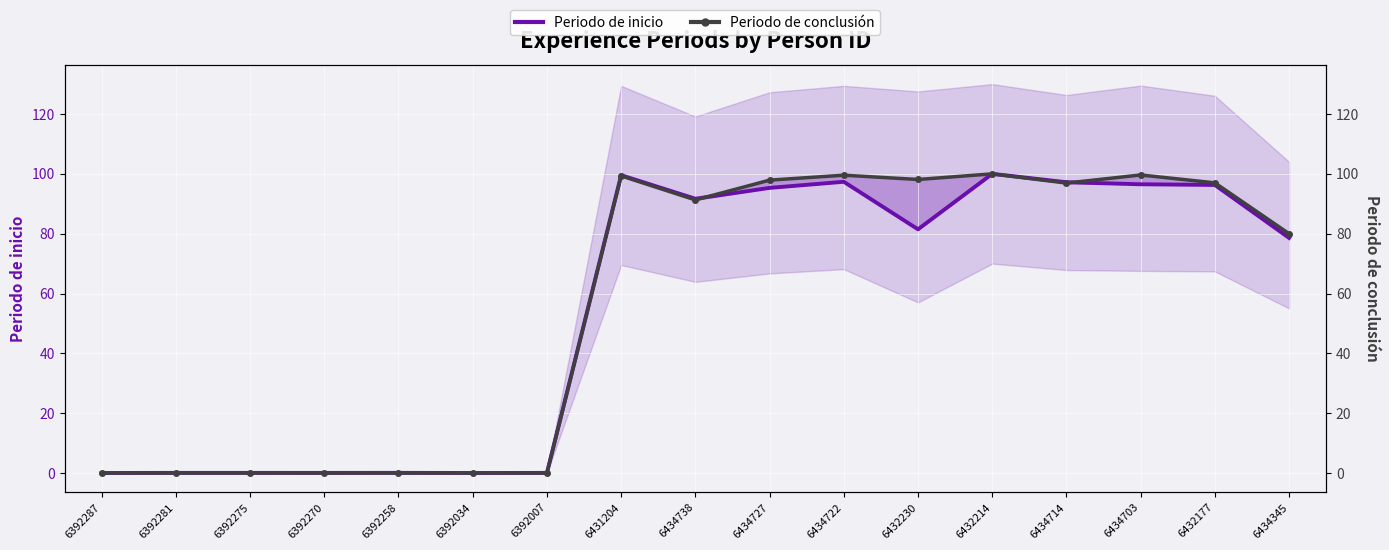

What is the difference between the Periodo de conclusión values at 6392007 and 6434738?

91.3